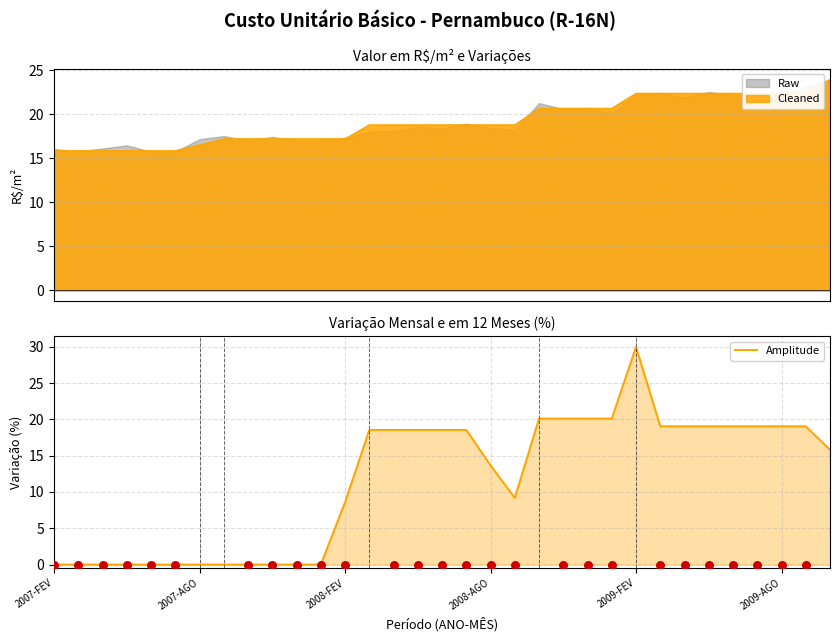

What is the change in value from 22 to 31?

-1.1